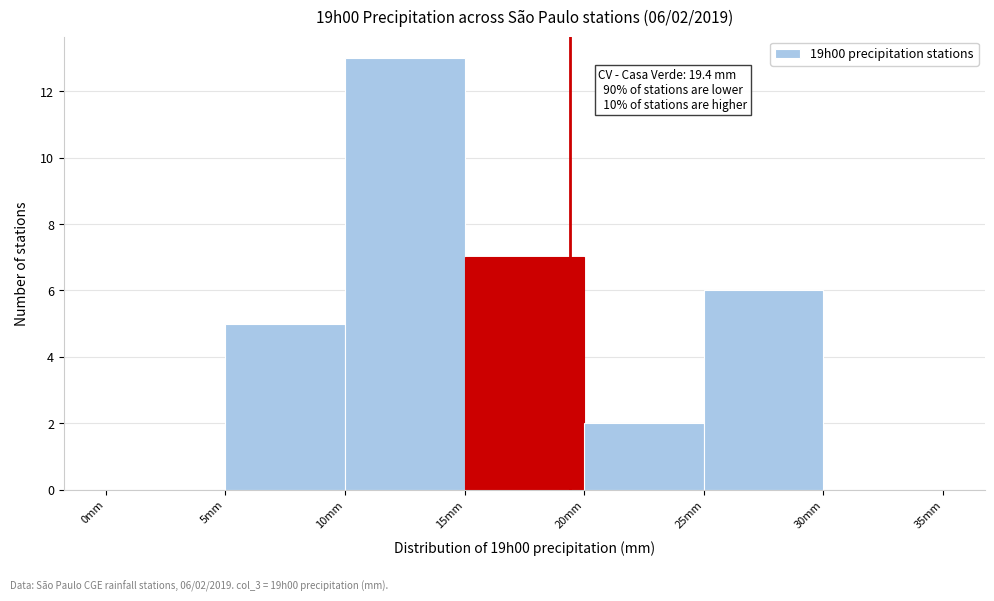

Over which range of the x-axis is the bar tallest?

10 to 15